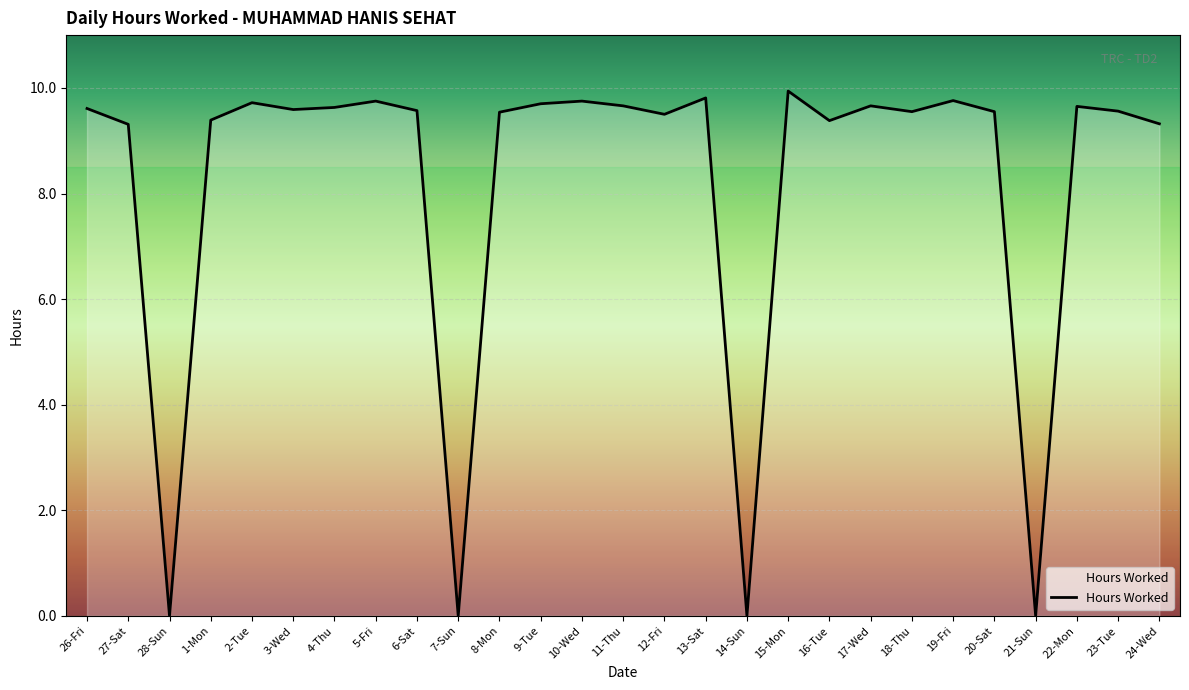

What position from the left is 15-Mon?

18